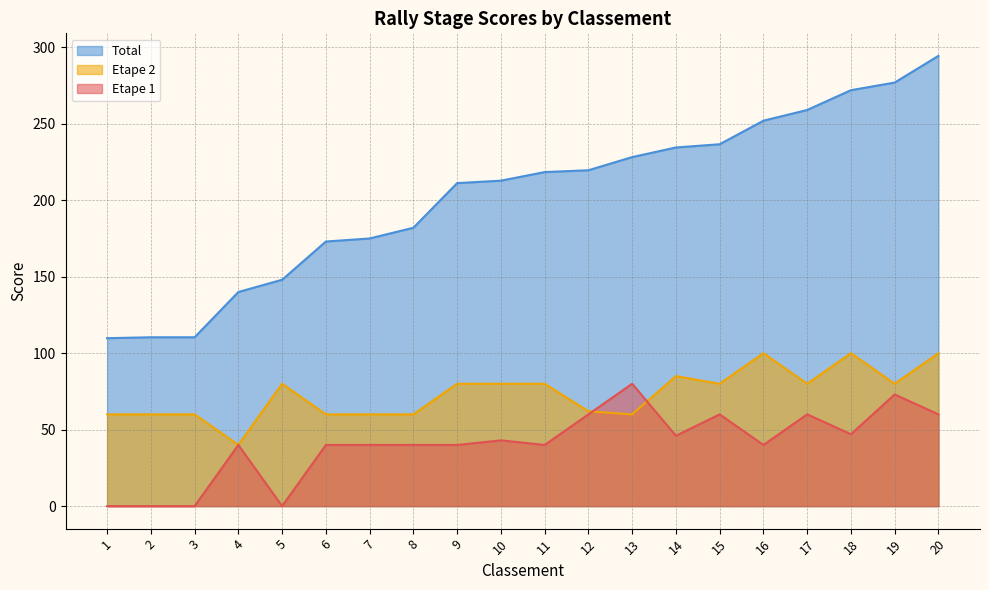

Which has a higher value, 3 or 9?

9